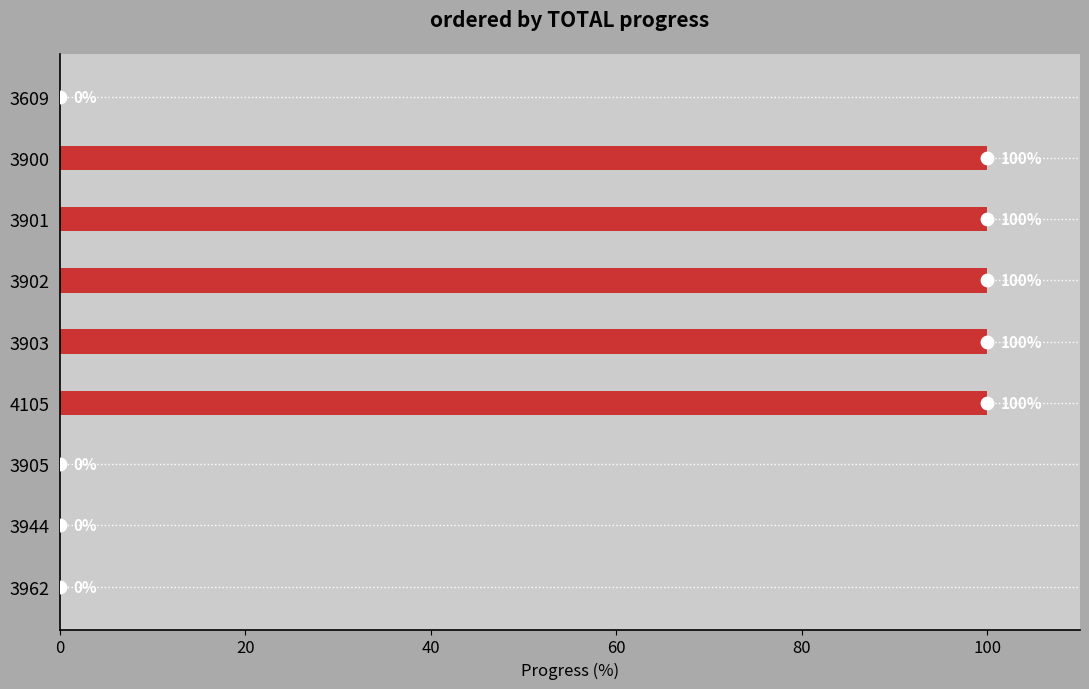

What is the change in value from 3962 to 3900?

+100